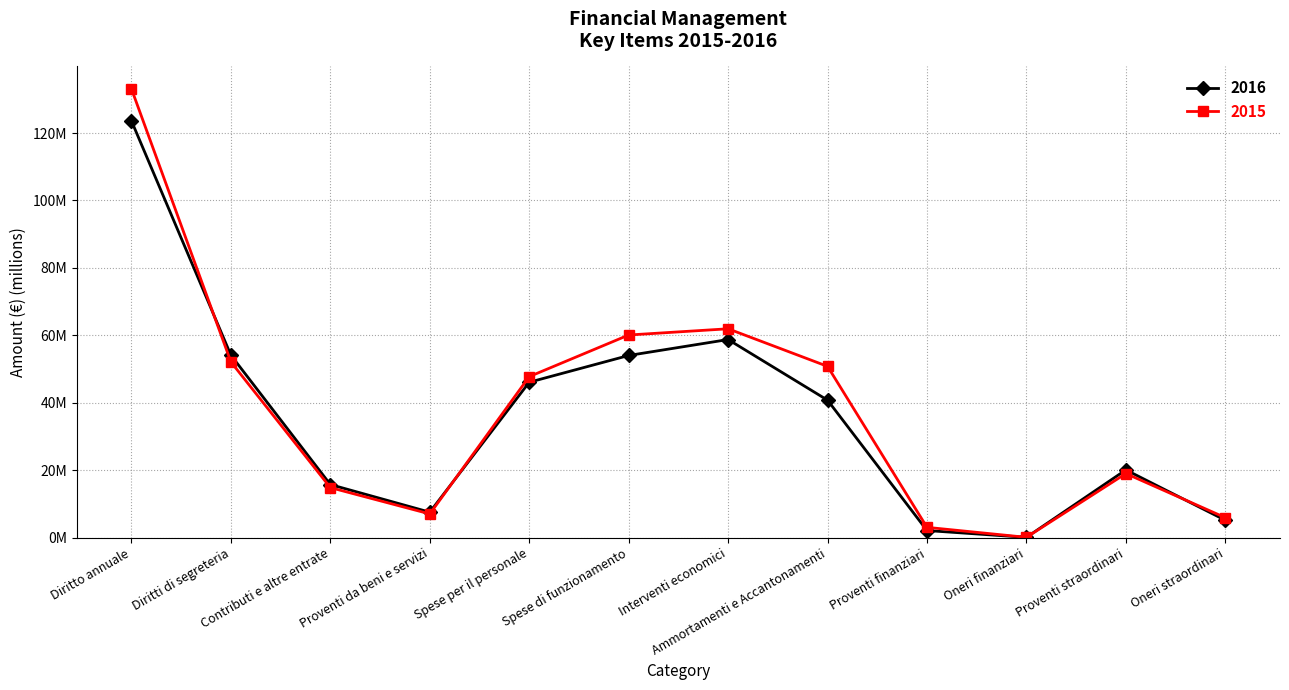

True or false: 2016 has more than 0 interior local peaks.

True